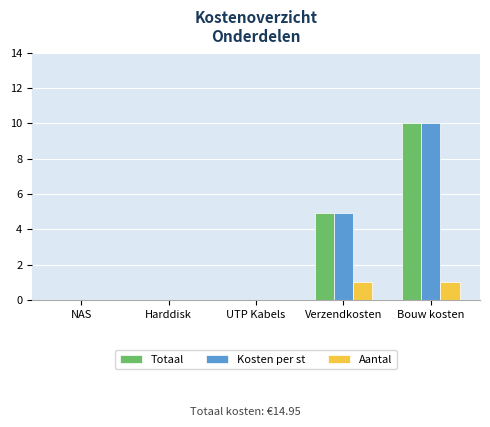

Is the value of Aantal at Verzendkosten greater than the value of Totaal at Harddisk?

Yes